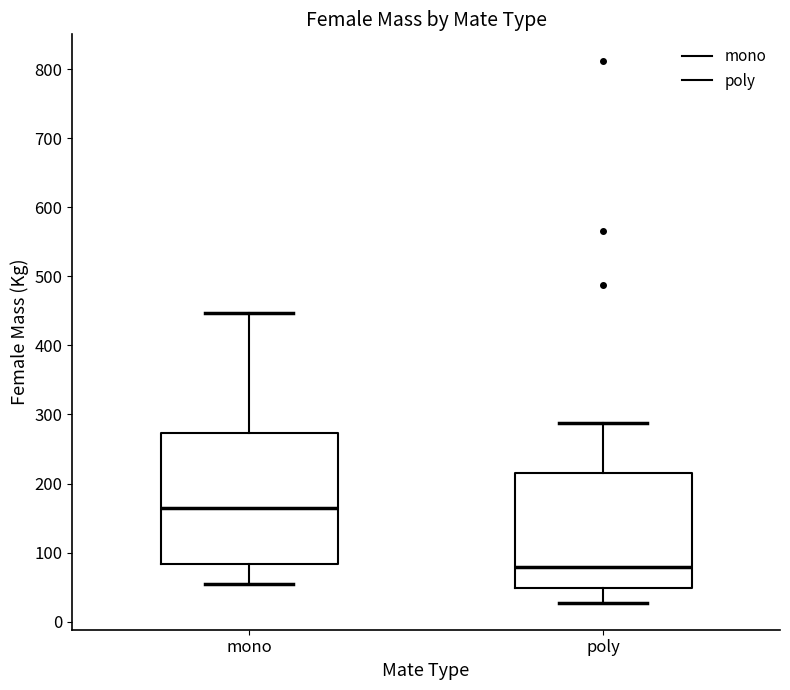

Reading left to right, transcribe this box plot: for each box, give where its median line is, the range the box spans, and where its two whiskers end, as read against the y-axis. The values are not printed on the chart, so give them approximately, as read against the axis.

mono: median 160, box 80 to 270, whiskers 60 to 450
poly: median 80, box 50 to 210, whiskers 30 to 290